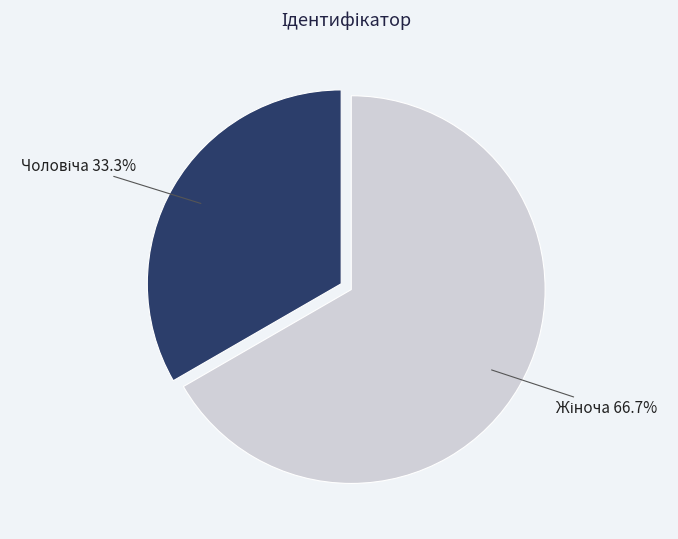

Count the number of slices in the pie.

2